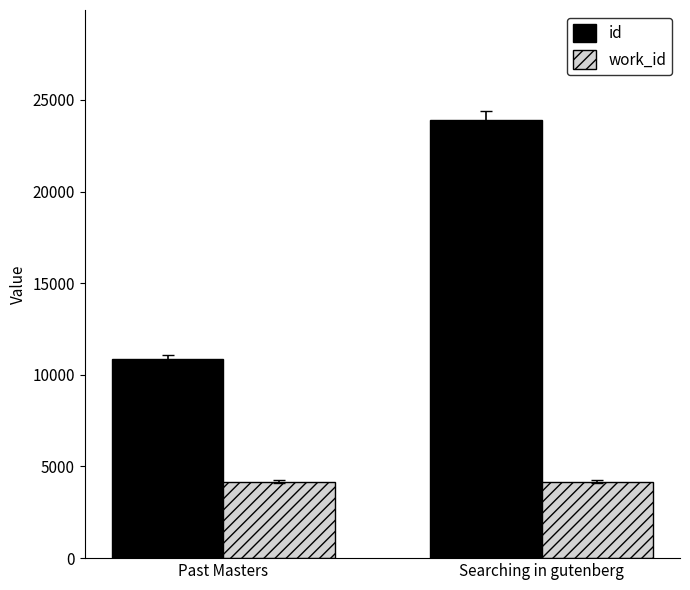

List the series in order of their overall mean, highest first.

id, work_id